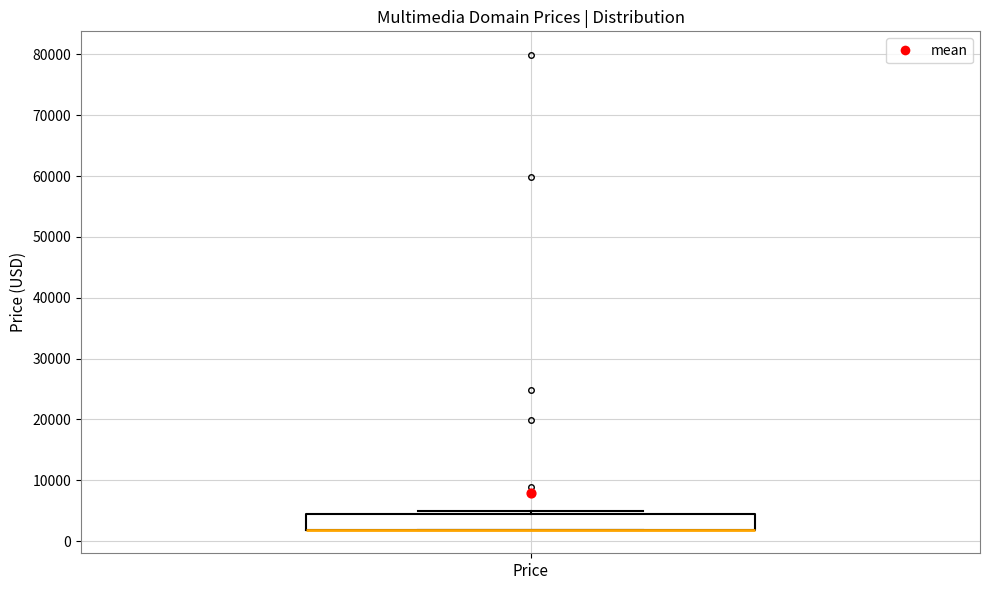

Read this box plot against the y-axis: the position of the median line, the range covered by the box, and the ends of both whiskers. The values are not printed on the chart, so give them approximately, as read against the axis.

median 2000 (drawn on the box's lower edge), box 2000 to 4000, whiskers 2000 to 5000